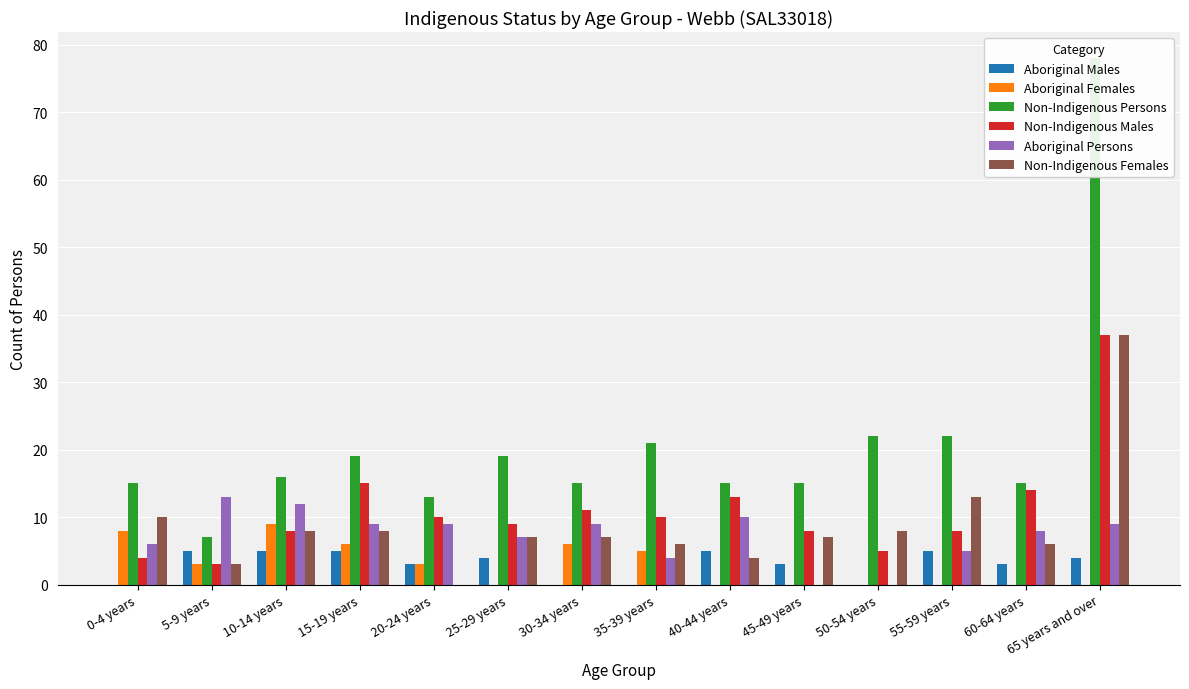

What is the highest value of the Aboriginal Persons series?

13